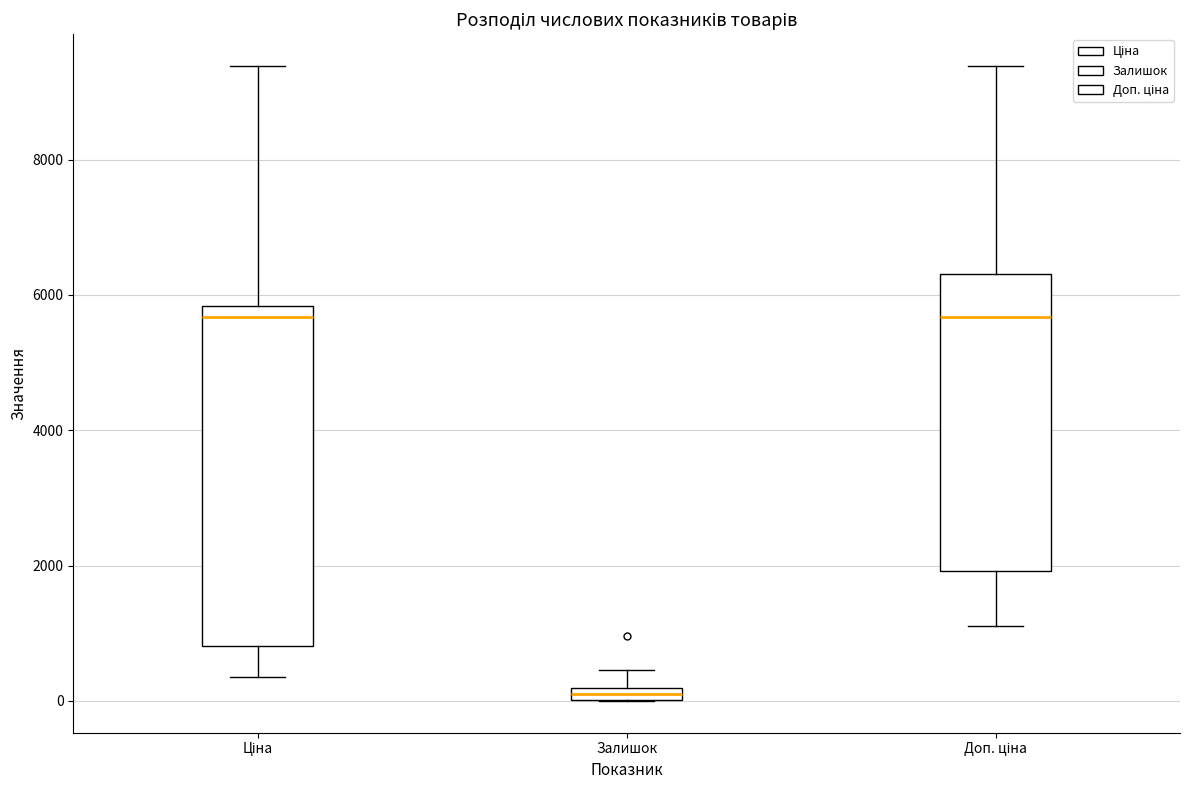

Where does the upper whisker of the box for Доп. ціна end on the y-axis? The values are not printed on the chart, so give them approximately, as read against the axis.

9400